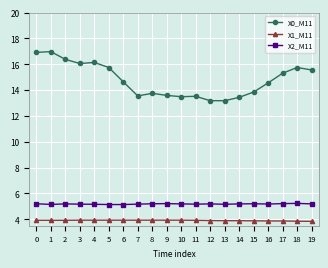

The value of X1_M11 at 2 is 2.5. True or false?

False